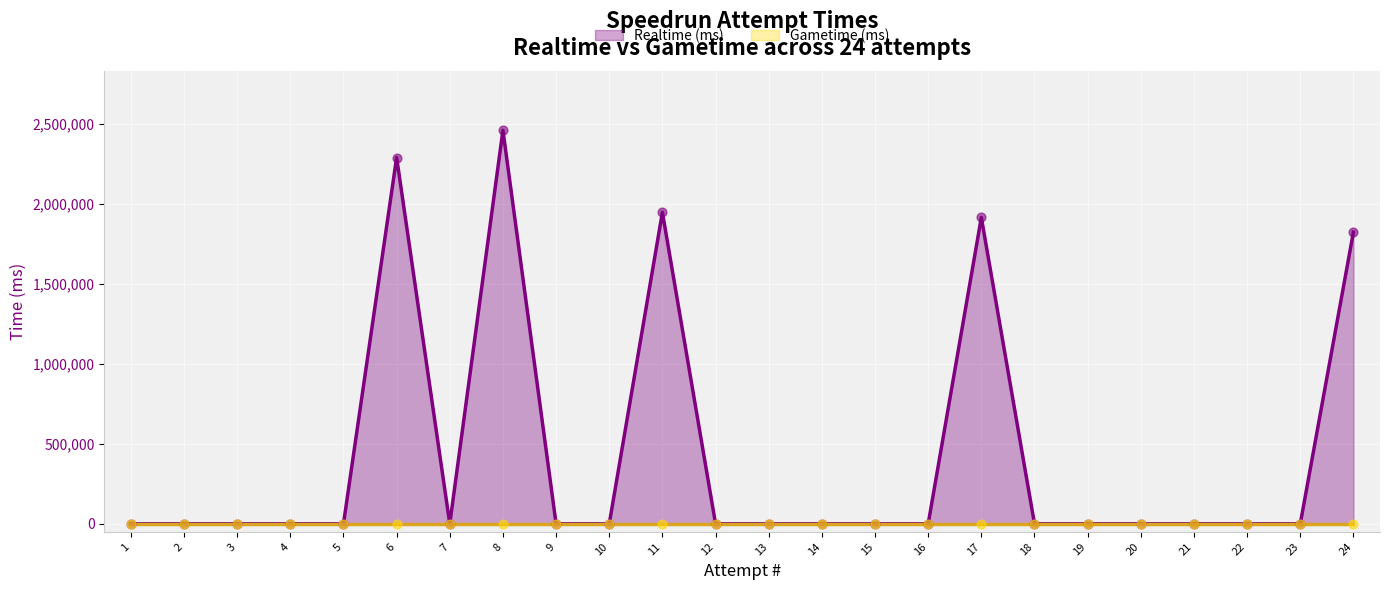

Which has a higher value, 18 or 23?

18